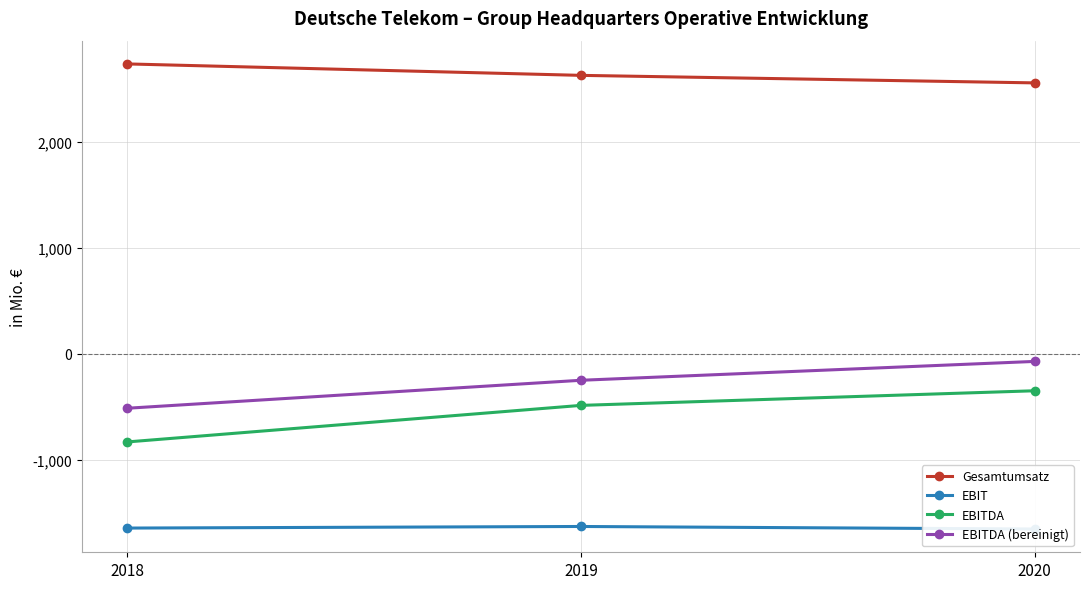

Which series has the largest range (max minus min)?

EBITDA